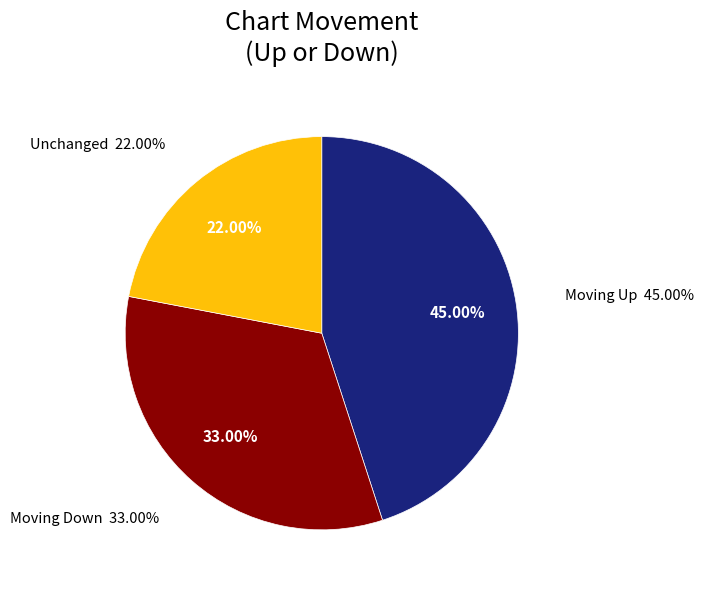

What percentage is the - slice, to the nearest percent?

22%